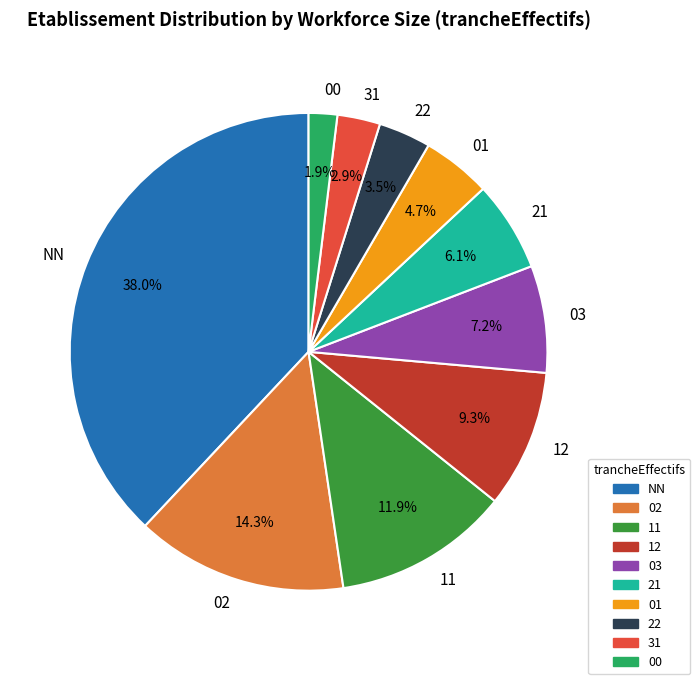

To the nearest percent, what portion does 01 represent?

5%